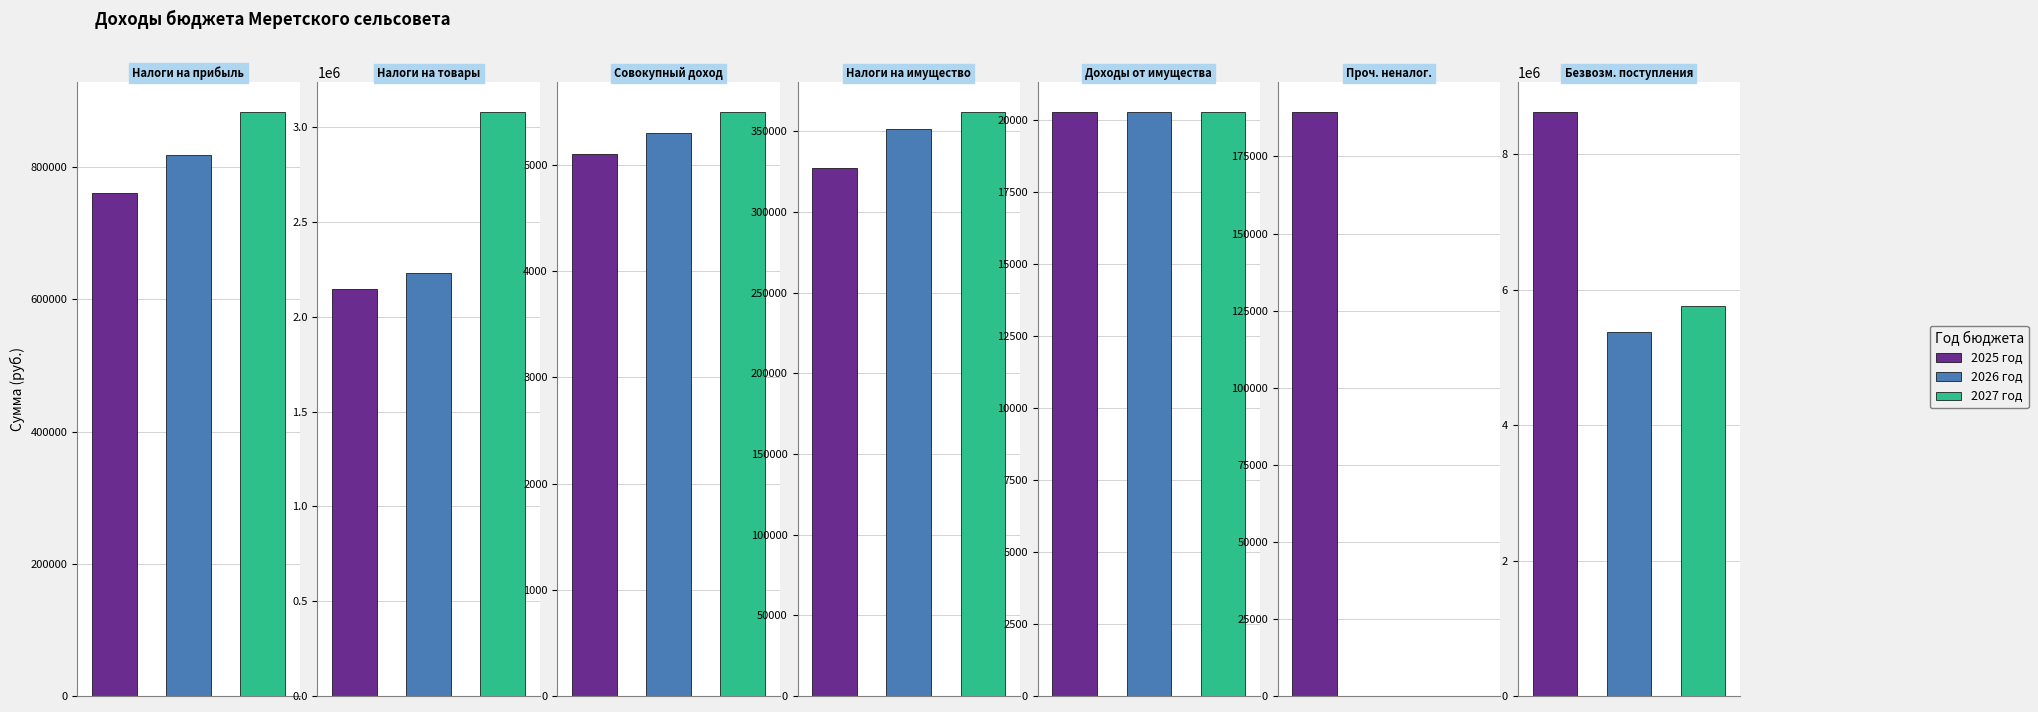

Is the value of 2027 год at ПРОЧИЕ НЕНАЛОГОВЫЕ ДОХОДЫ greater than the value of 2025 год at ПРОЧИЕ НЕНАЛОГОВЫЕ ДОХОДЫ?

No